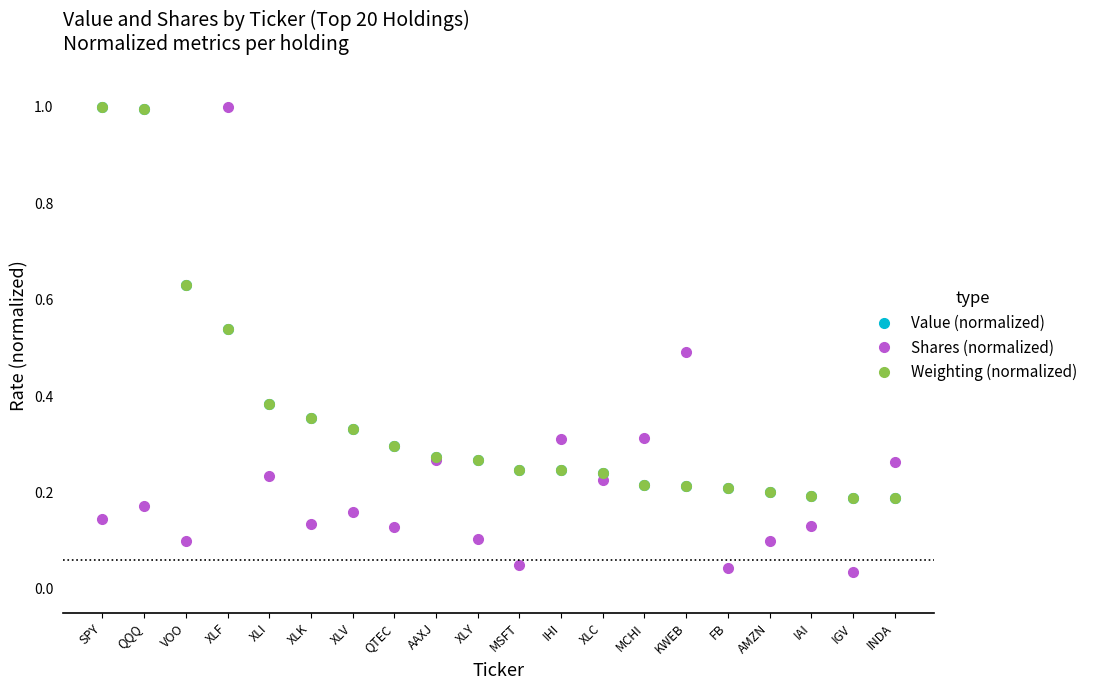

Is the value of Weighting (normalized) at AAXJ greater than the value of Shares (normalized) at QTEC?

Yes